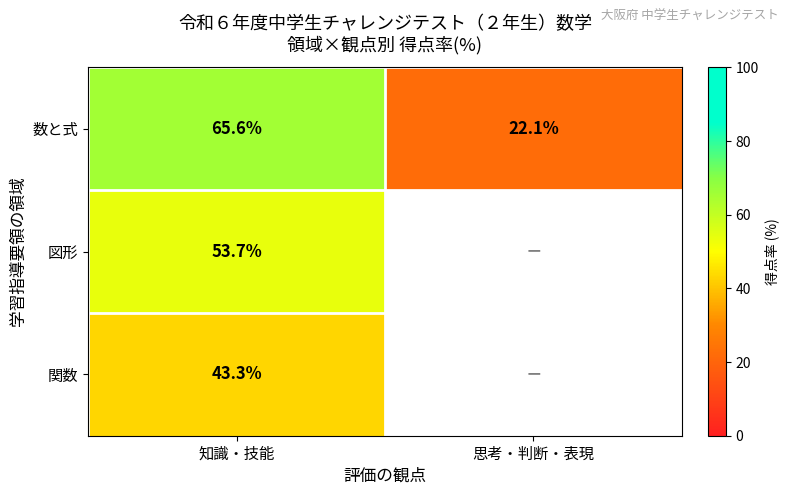

Is the value of 図形 at 知識・技能 greater than the value of 関数 at 知識・技能?

Yes